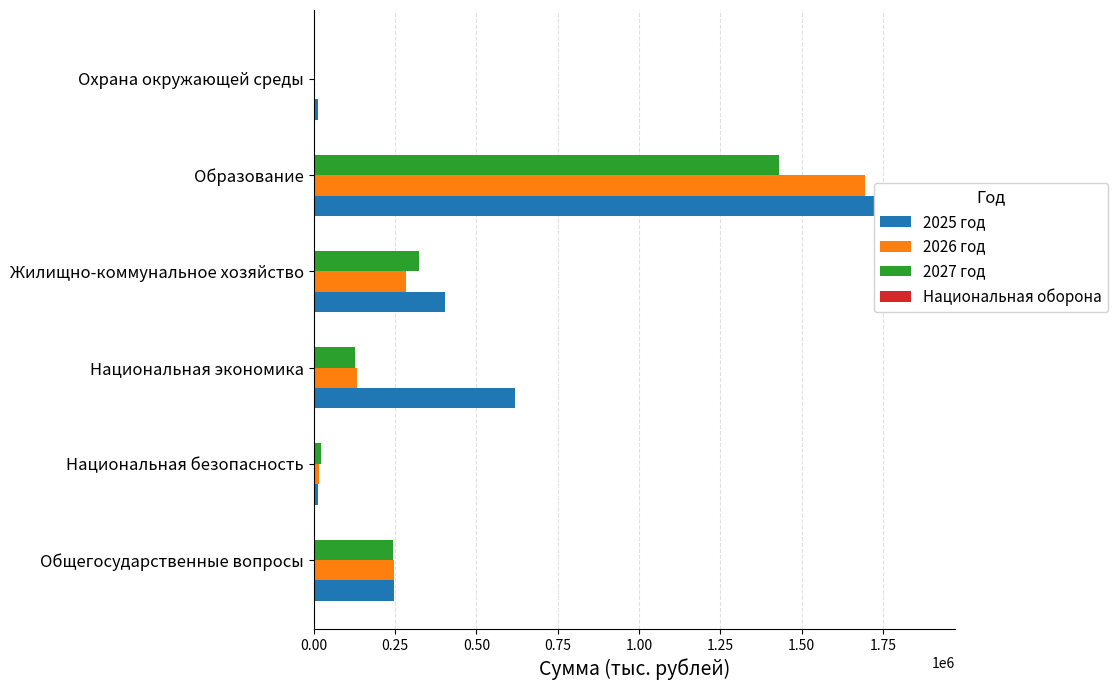

Reading left to right, extract all data points from this chart.

2025 год: 247655.0	13827.6	620131.3	403819.6	1878613.0	12447.3
2026 год: 245310.8	17174.4	133211.1	282856.1	1695630.5	2738.5
2027 год: 241946.2	23124.4	127500.6	322756.4	1429878.5	676.6
Национальная оборона: 943.2	0.0	0.0	0.0	0.0	0.0